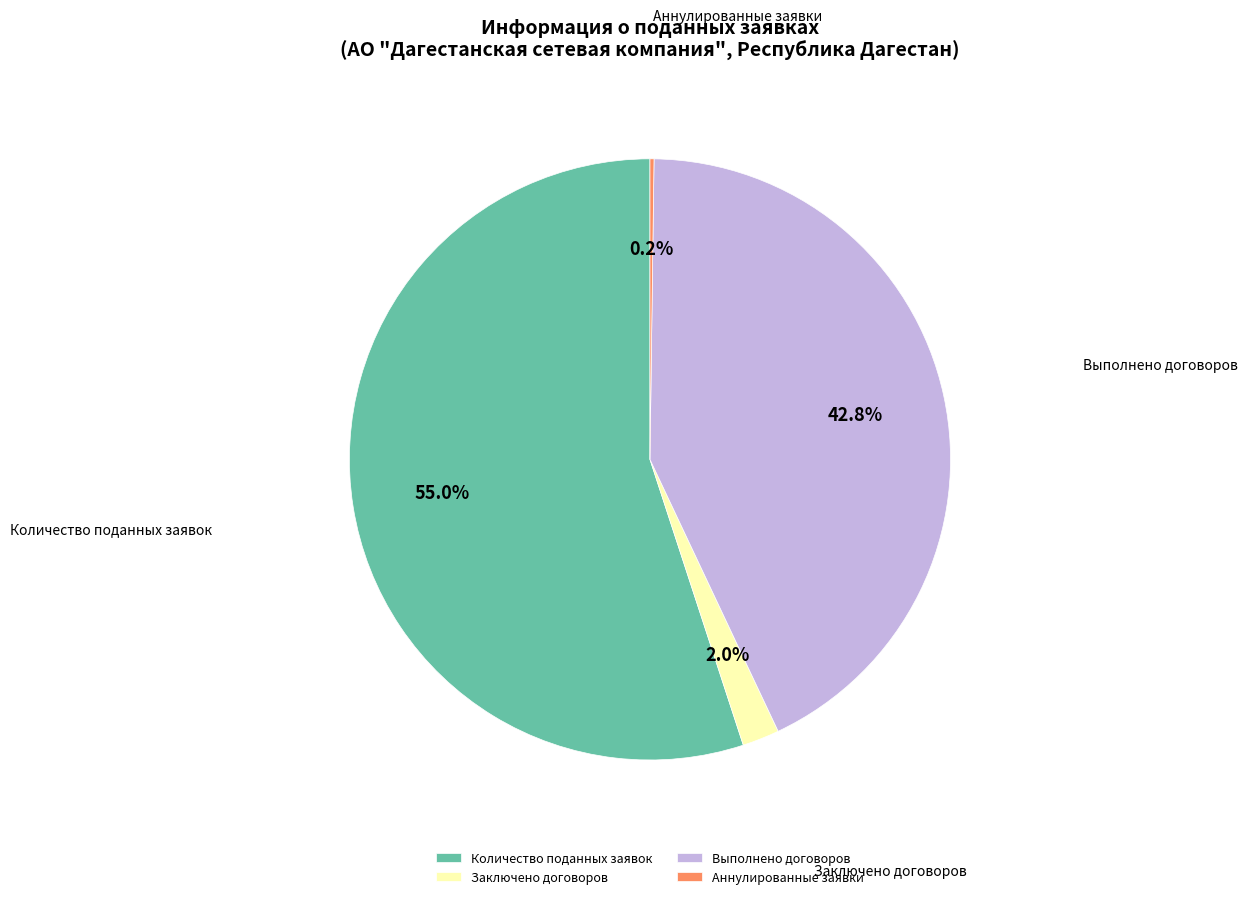

Combined, do Выполнено договоров and Заключено договоров account for over 50%?

No